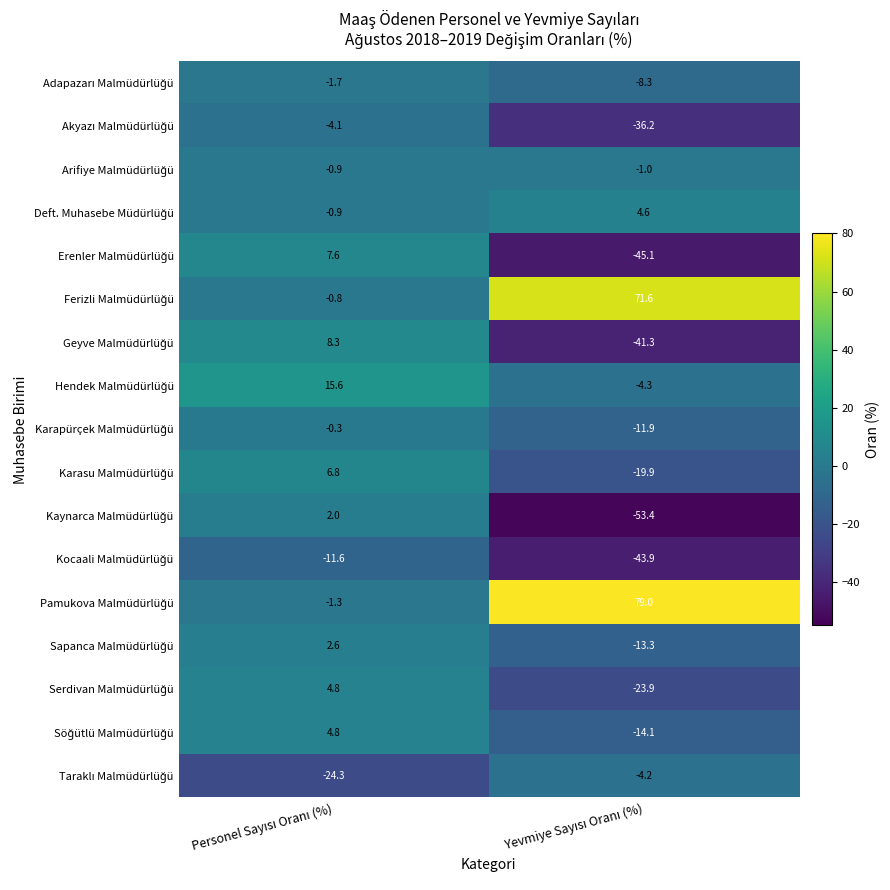

What is the maximum value shown in the chart?

79.0